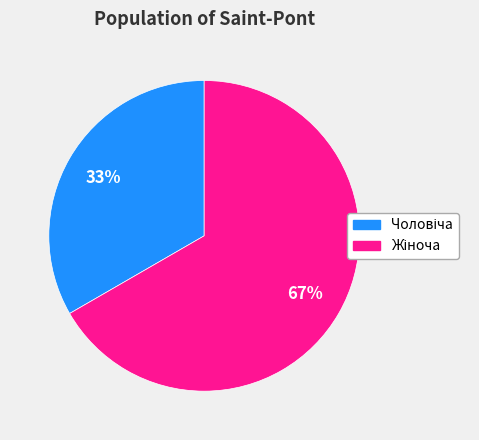

To the nearest percent, what is the average slice percentage?

50%